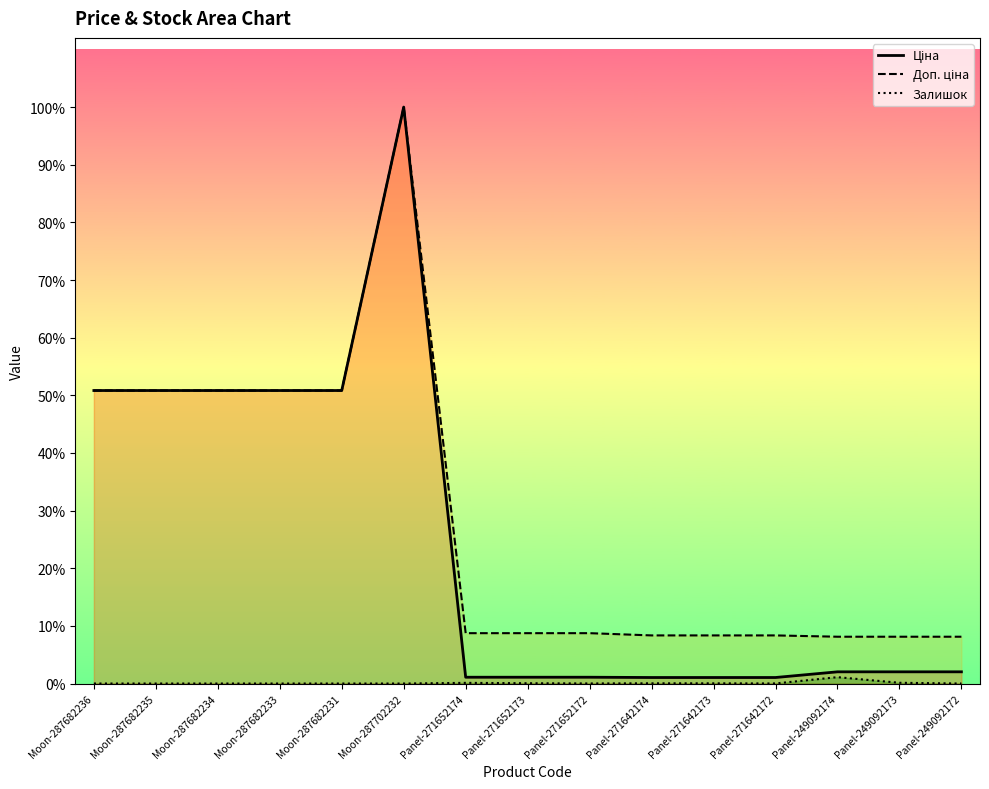

Reading right to left, extract all data points from this chart.

Ціна: 603.7	603.7	603.7	310.3	310.3	310.3	324.8	324.8	324.8	29747.2	15120.0	15120.0	15120.0	15120.0	15120.0
Доп. ціна: 2414.8	2414.8	2414.8	2482.4	2482.4	2482.4	2598.3	2598.3	2598.3	29747.2	15120.0	15120.0	15120.0	15120.0	15120.0
Залишок: 0.0	38.0	328.0	4.0	10.0	11.0	4.0	15.0	34.0	0.0	0.0	0.0	0.0	0.0	0.0